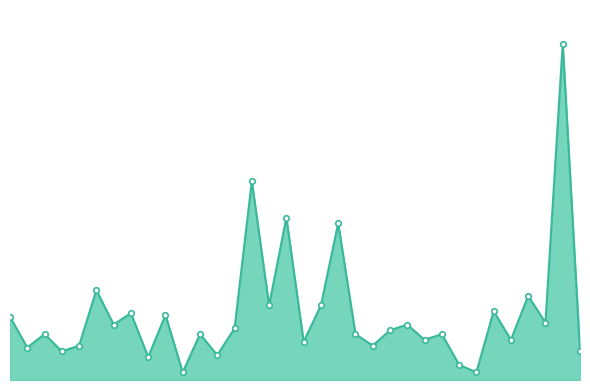

Rank the categories by value from lowest to highest.

10, 27, 26, 8, 12, 3, 33, 1, 4, 21, 17, 24, 29, 2, 11, 20, 25, 22, 13, 6, 23, 31, 0, 9, 7, 28, 15, 18, 30, 5, 19, 16, 14, 32